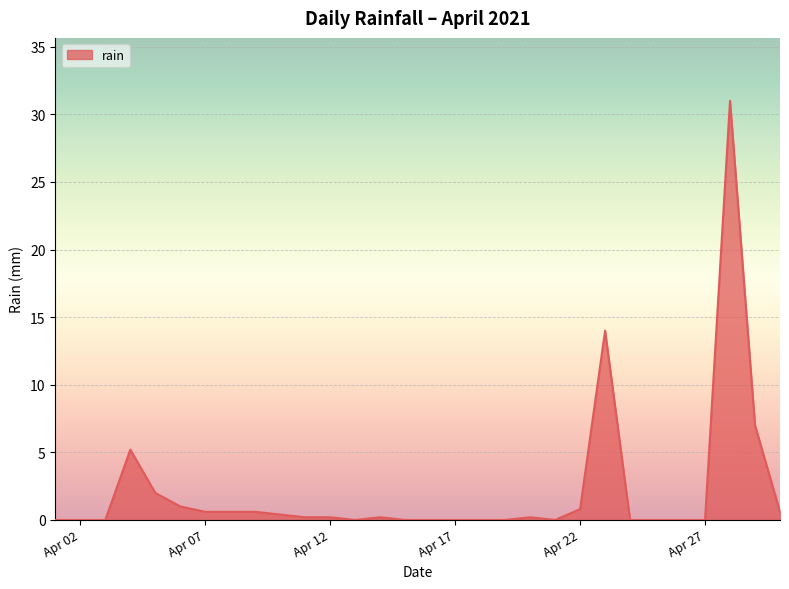

What is the greatest value displayed?

31.0